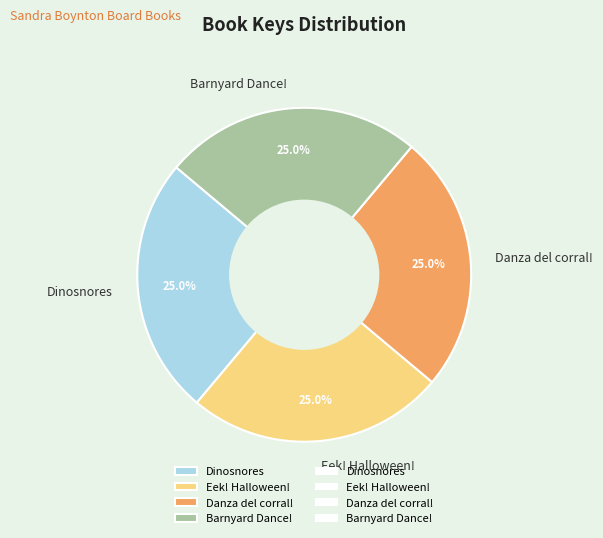

How many segments does this pie chart have?

4